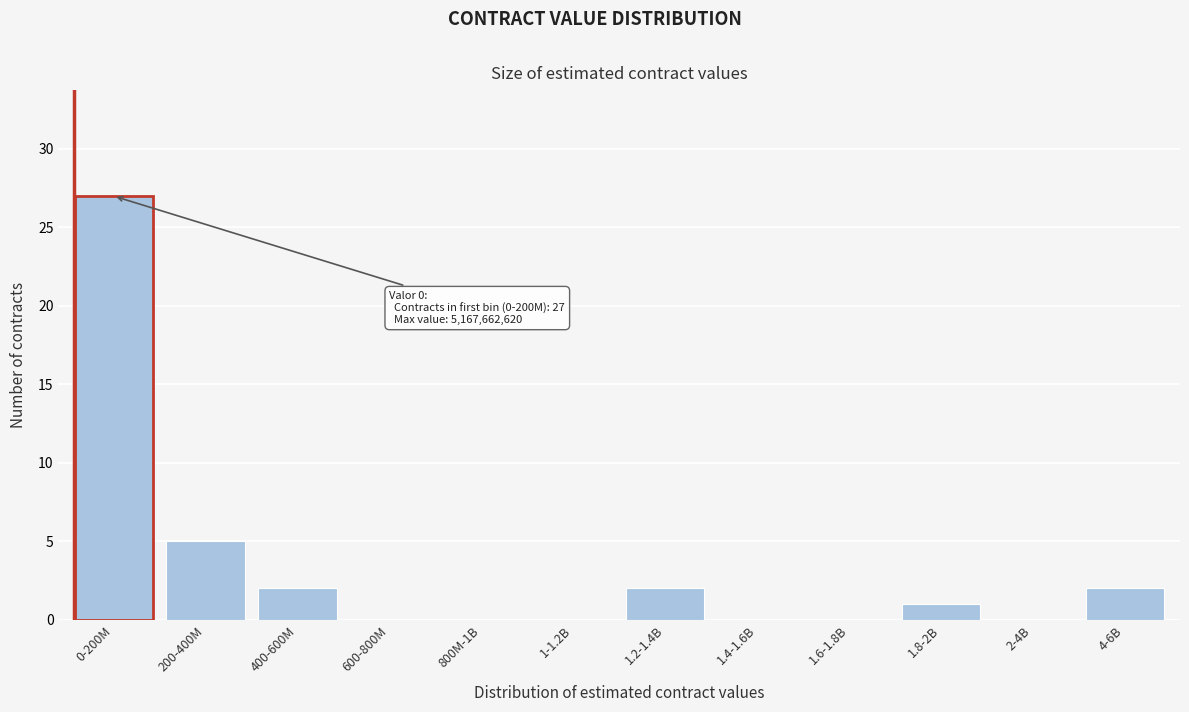

Reading left to right, what are all the values shown in this chart?

0-200M=27	200-400M=5	400-600M=2	600-800M=0	800M-1B=0	1-1.2B=0	1.2-1.4B=2	1.4-1.6B=0	1.6-1.8B=0	1.8-2B=1	2-4B=0	4-6B=2